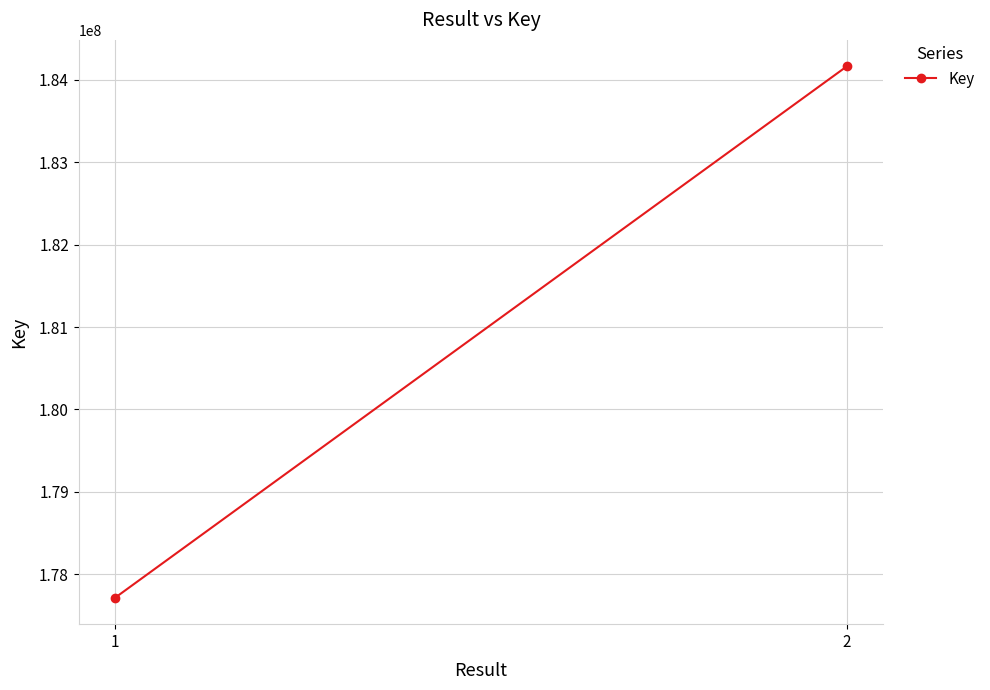

What is the difference between the values at 1 and 2?

6448644